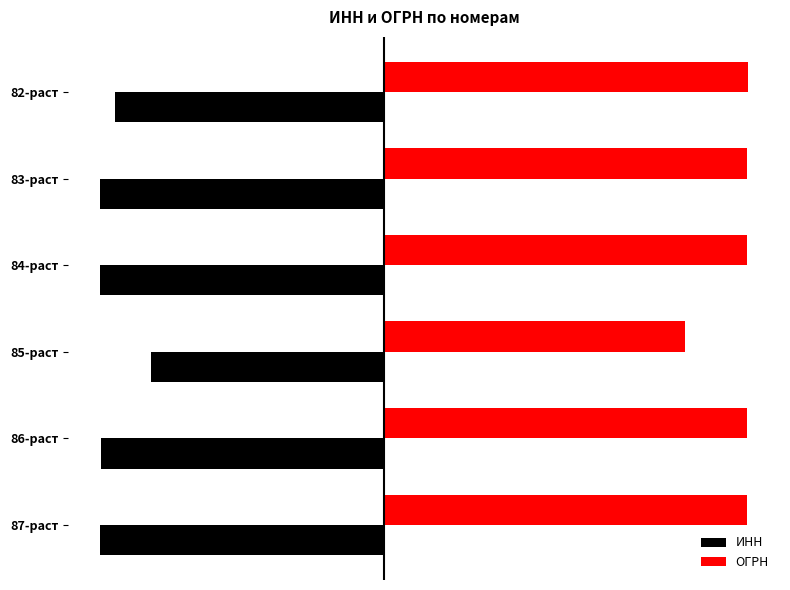

What is the lowest value of the ИНН series?

-11.3